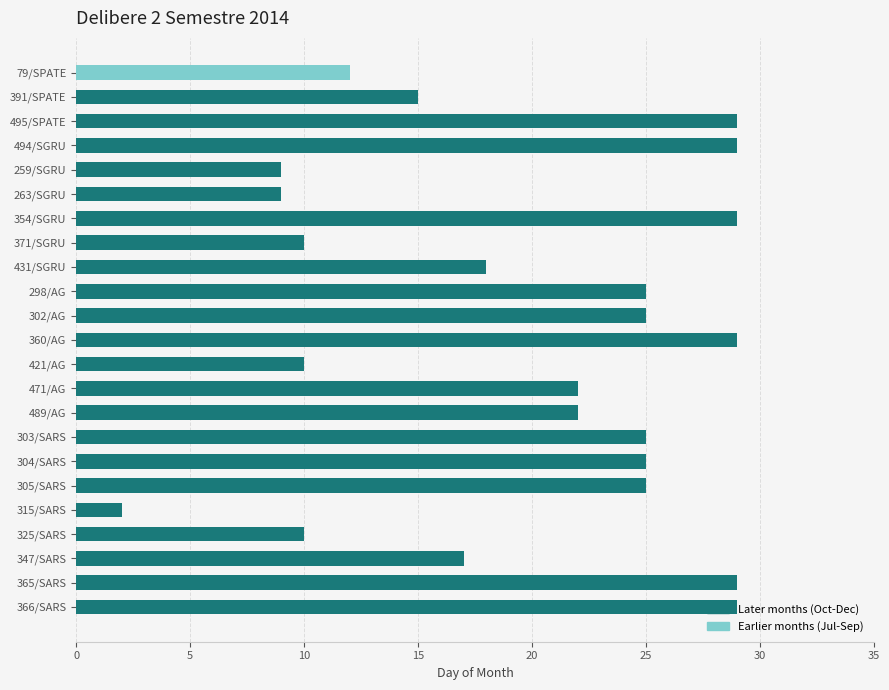

What is the ratio of the value at 325/SARS to the value at 360/AG?

0.3